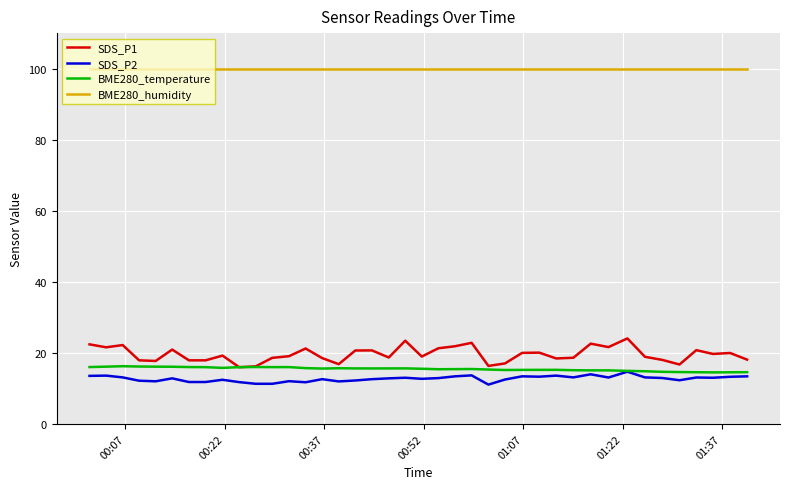

Which series has the largest range (max minus min)?

SDS_P1